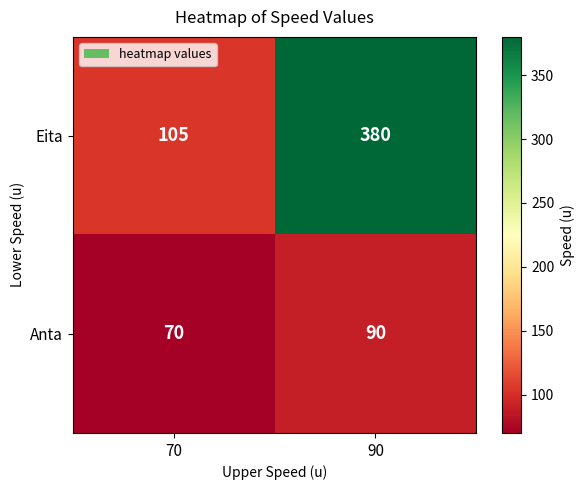

Which label corresponds to the smallest value in the chart?

70